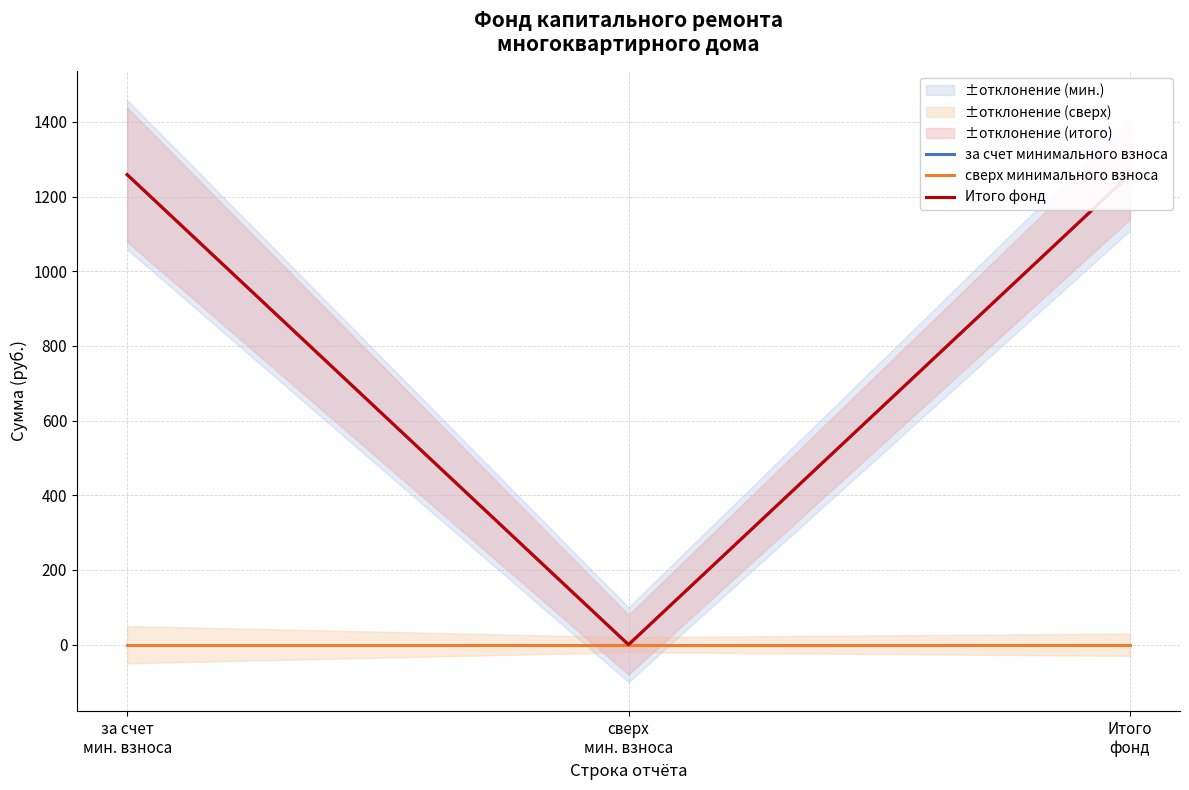

What is the highest value of the Итого фонд series?

1258.8